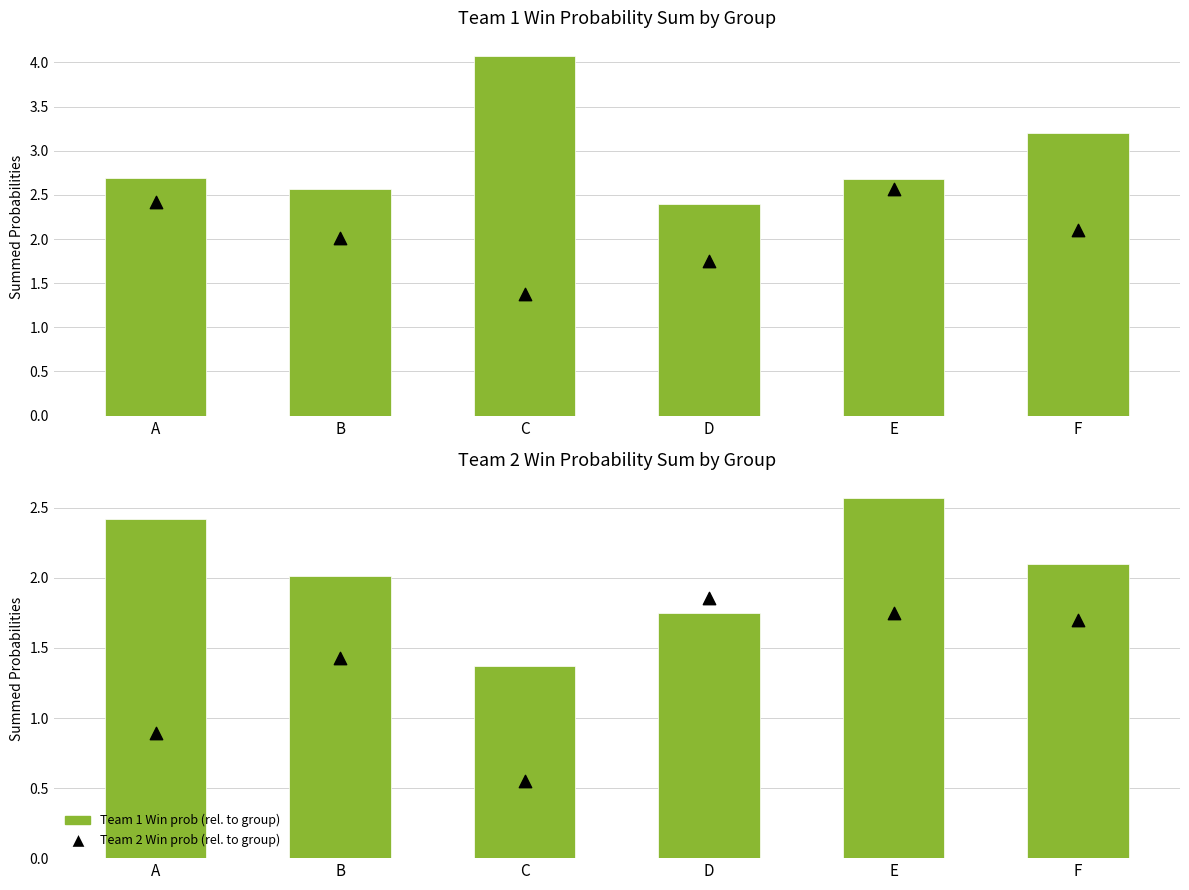

Is the value of Team 2 Win prob (rel. to group) at A greater than the value of Team 1 Win prob (rel. to group) at B?

No